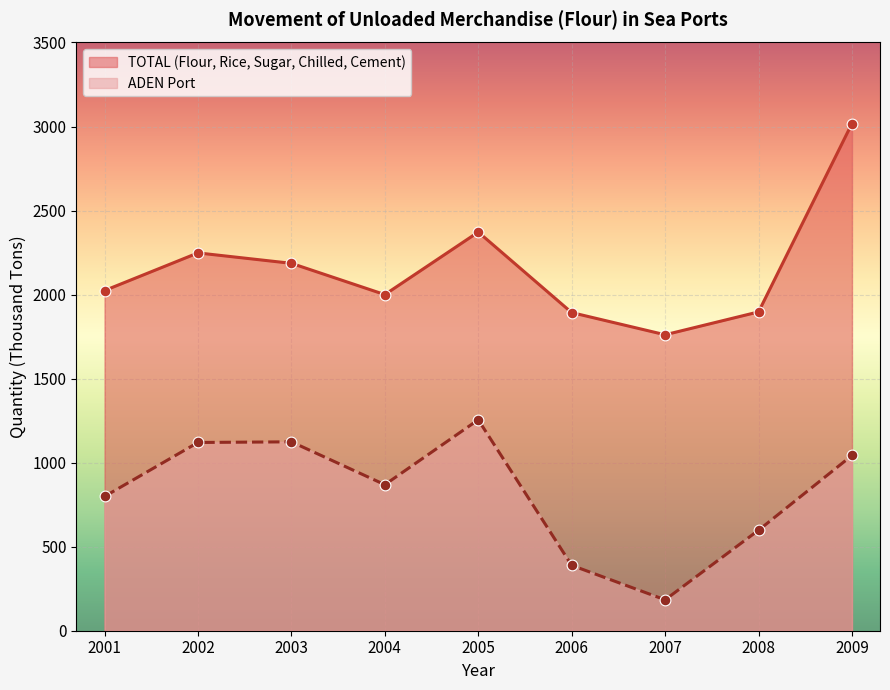

Which series has the largest total across all categories?

TOTAL (Flour, Rice, Sugar, Chilled, Cement)